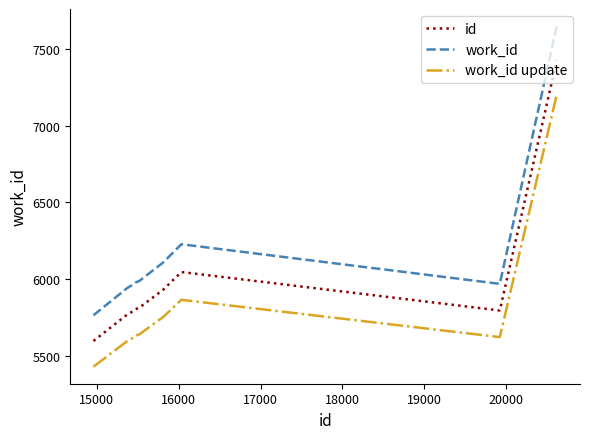

What is the maximum value shown in the chart?

7651.9